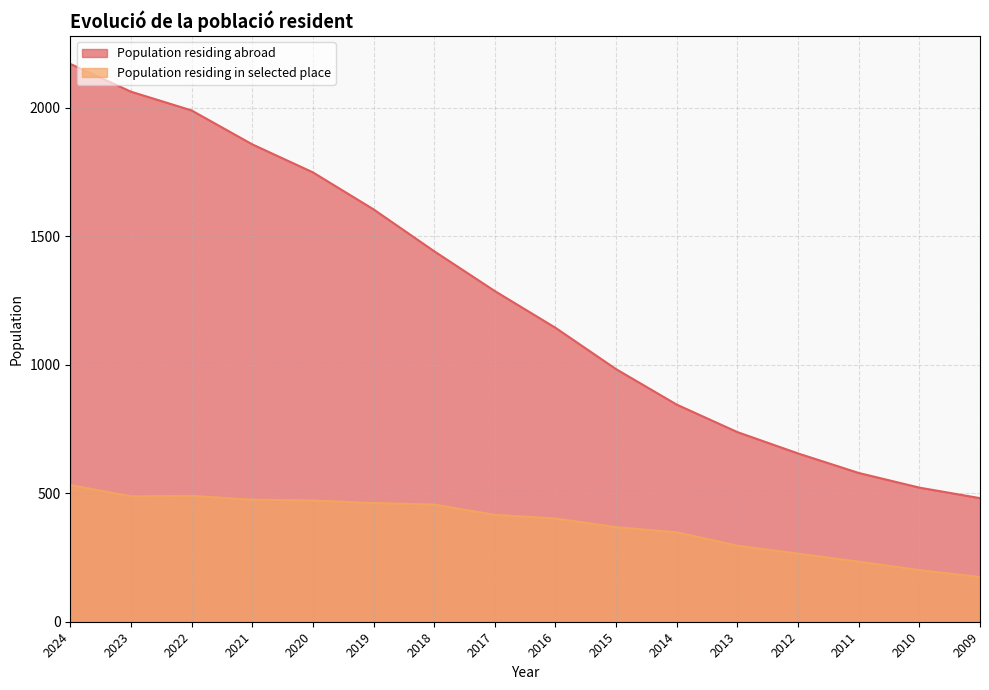

List the labels in order of Population residing abroad value, largest first.

2024, 2023, 2022, 2021, 2020, 2019, 2018, 2017, 2016, 2015, 2014, 2013, 2012, 2011, 2010, 2009